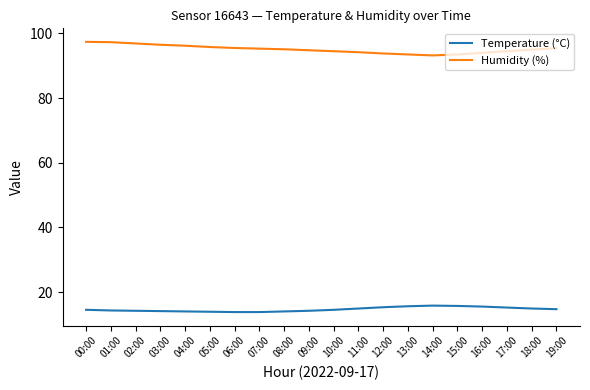

Does the chart have visible grid lines?

No